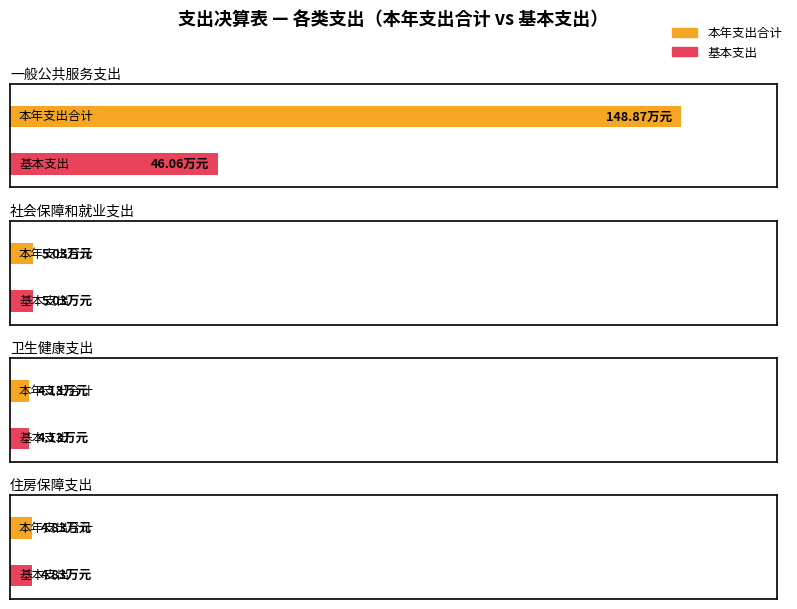

What is the total value across all series at 卫生健康支出?

8.3